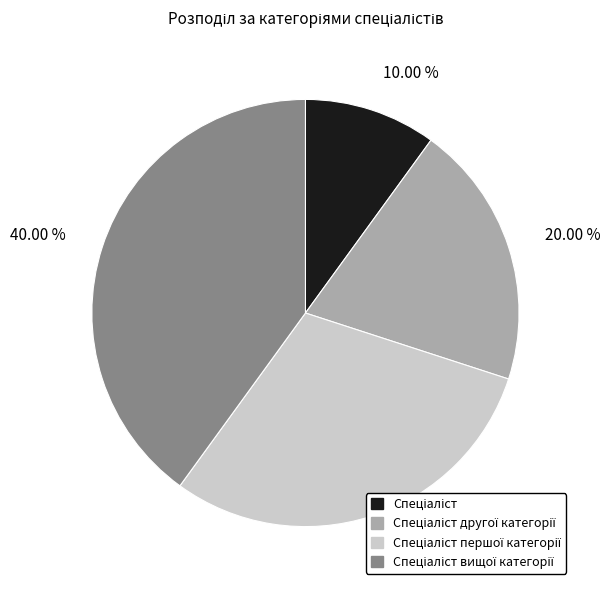

Does any single category account for the majority?

No